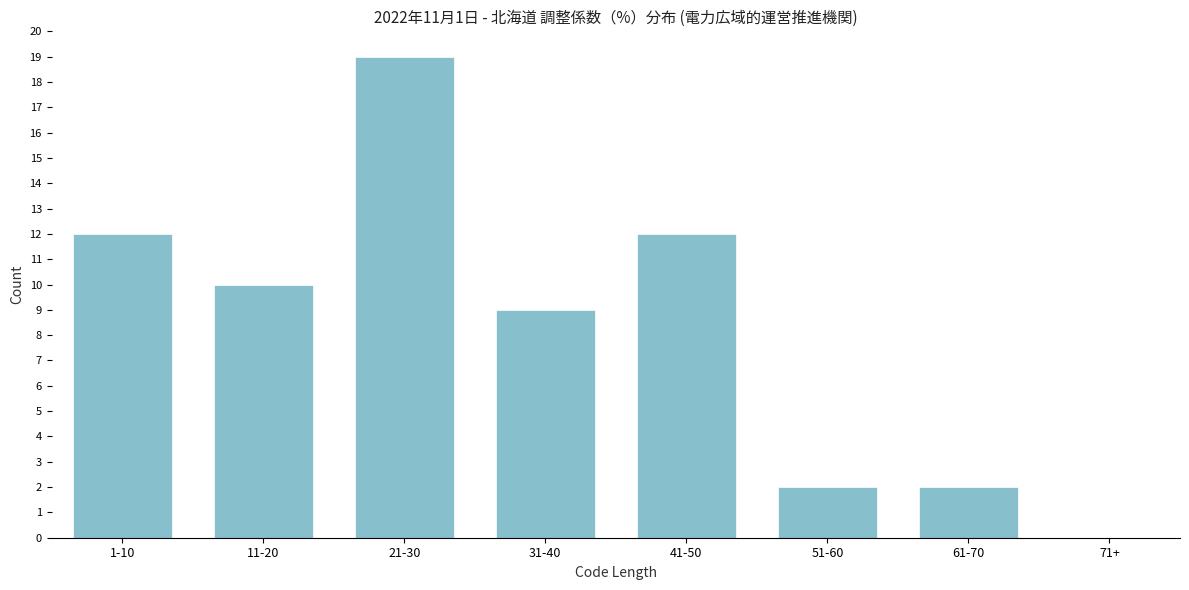

Reading left to right, what are all the values shown in this chart?

1-10=12	11-20=10	21-30=19	31-40=9	41-50=12	51-60=2	61-70=2	71+=0